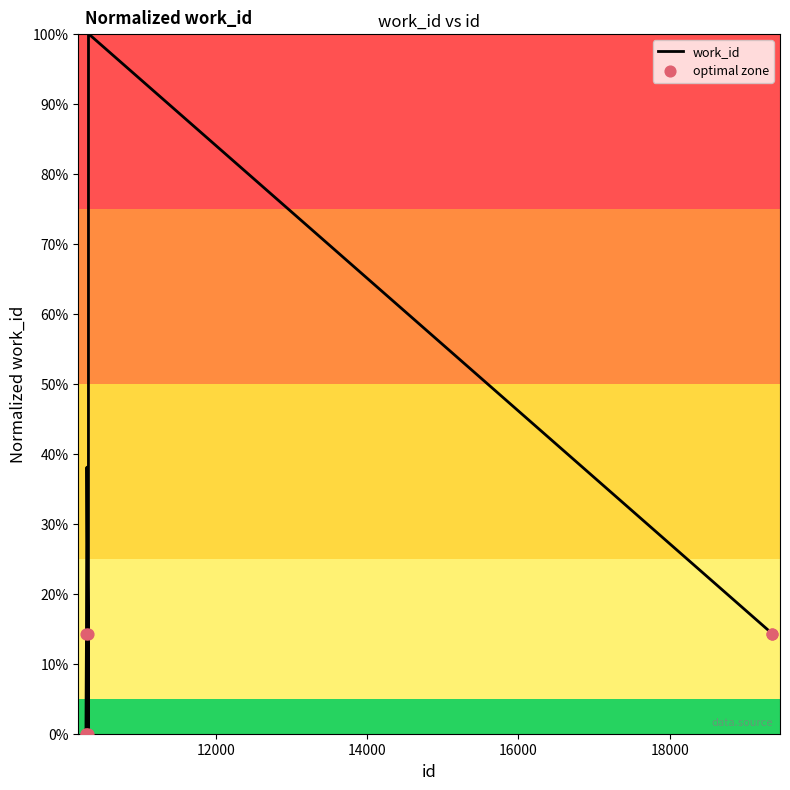

What is the difference between the maximum and minimum values?

100.0